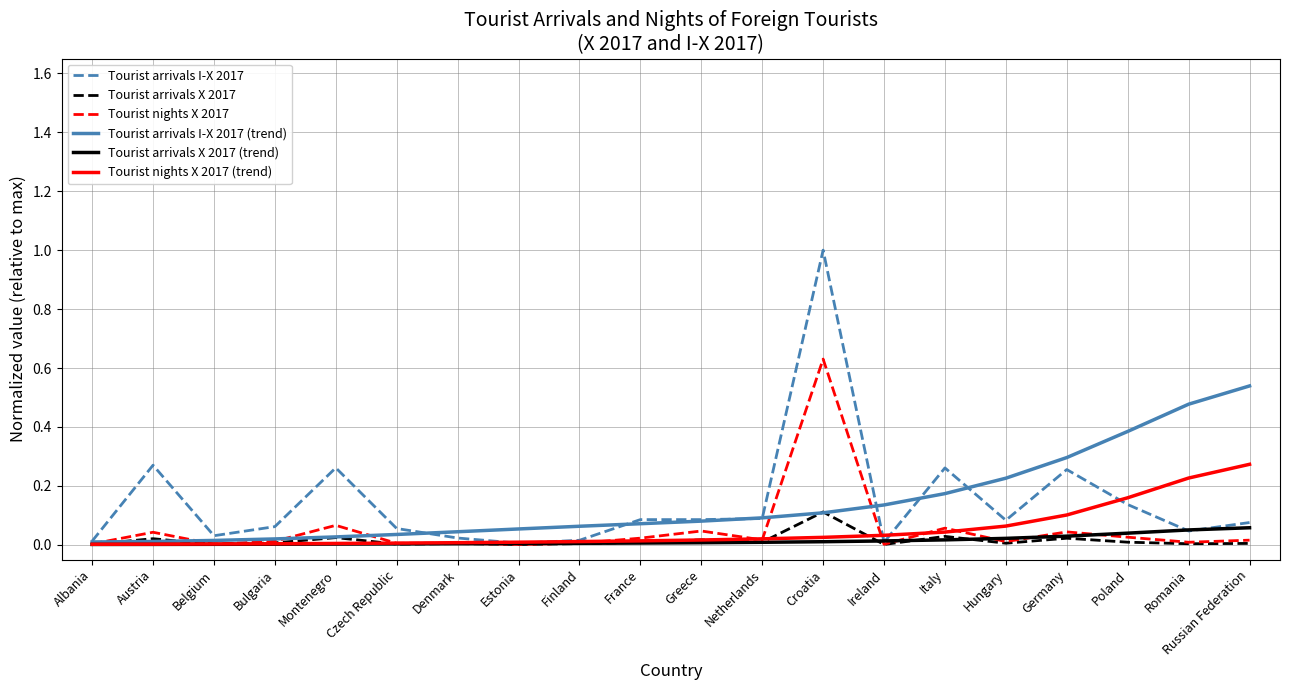

Which series has the largest range (max minus min)?

Tourist arrivals I-X 2017